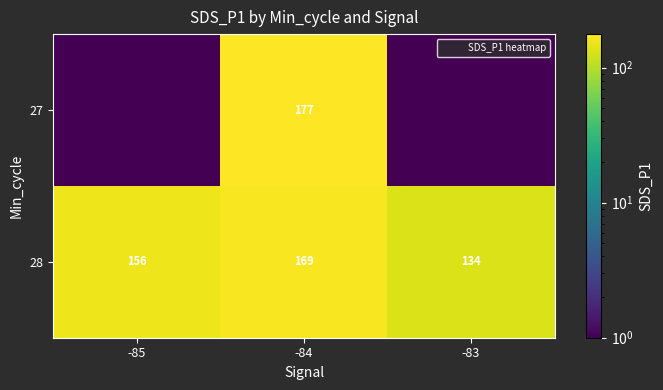

Is it true that 28 equals 133.9 at -83?

True